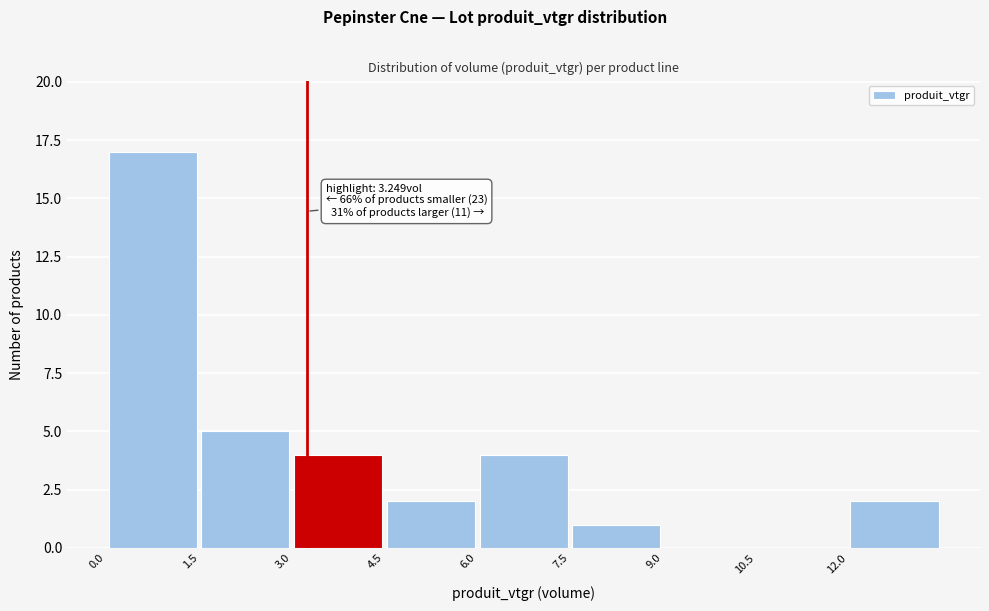

Over which range of the x-axis is the bar tallest?

0.0 to 1.5